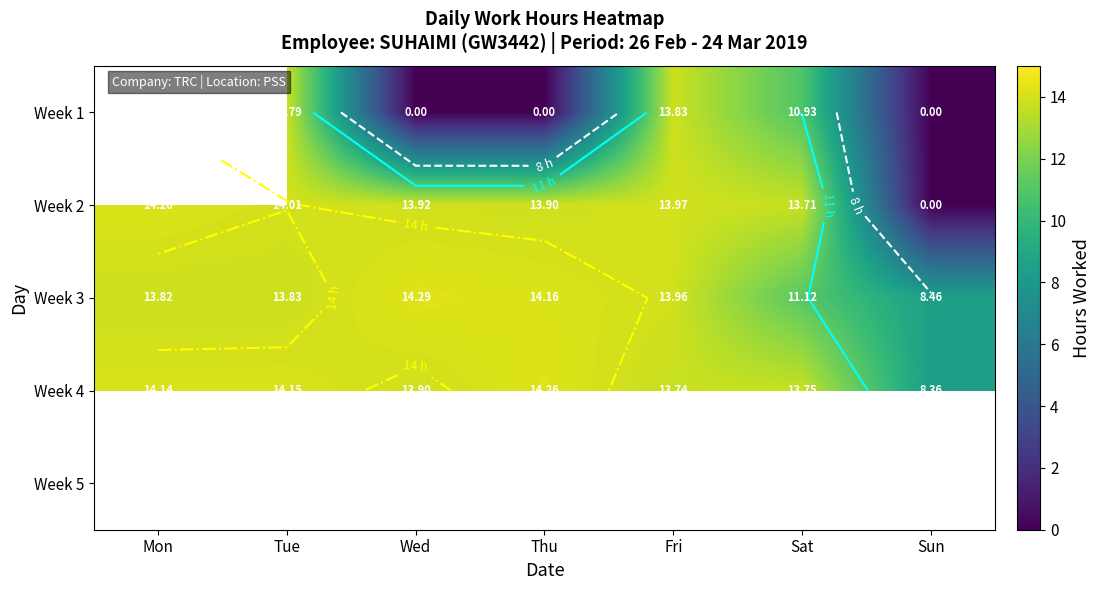

What is the spread (max minus min) of values at Sat?

2.8